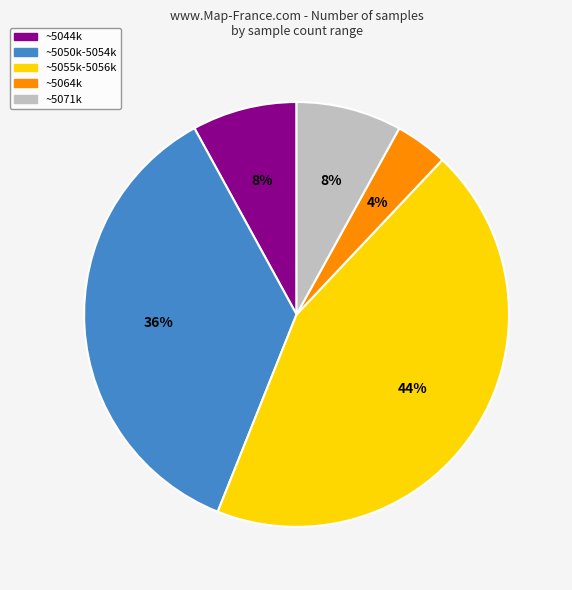

Does any single category account for the majority?

No